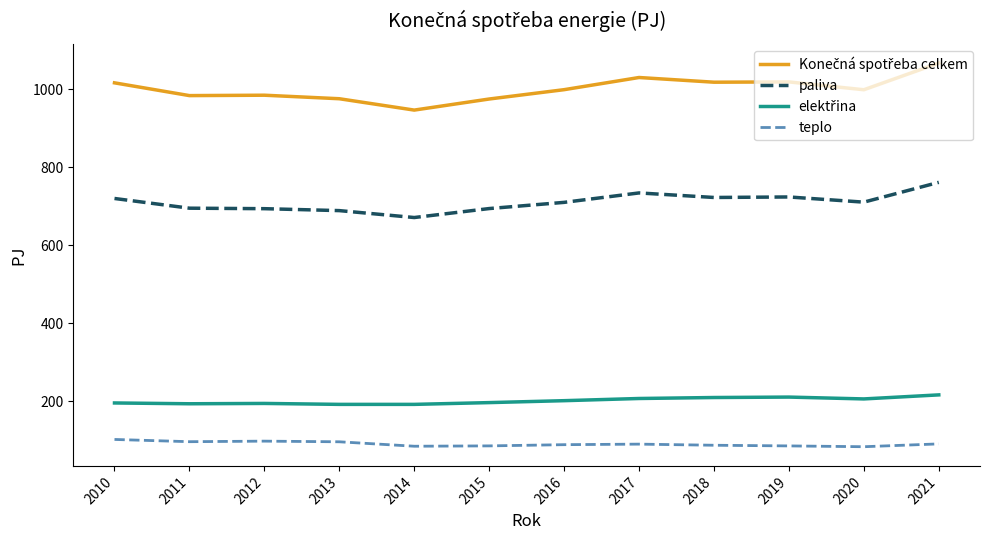

What is the difference between the highest and lowest values at 2016?

911.1